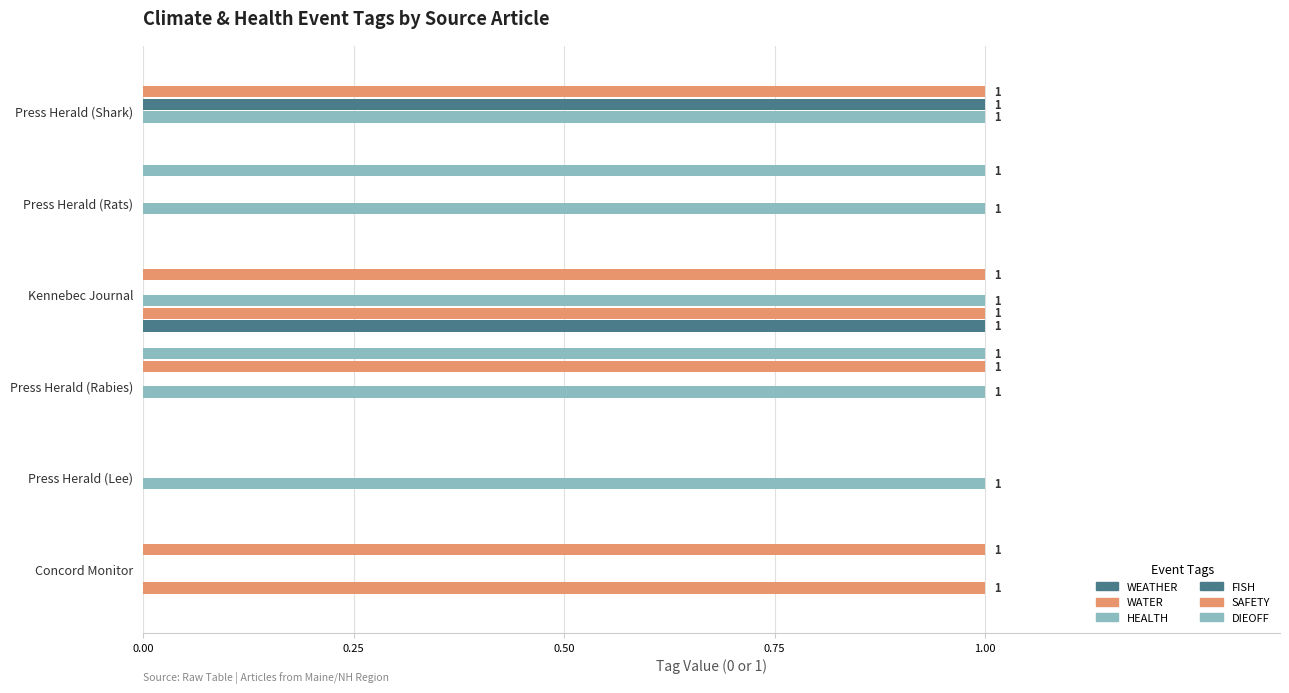

Count the number of categories in the chart.

6